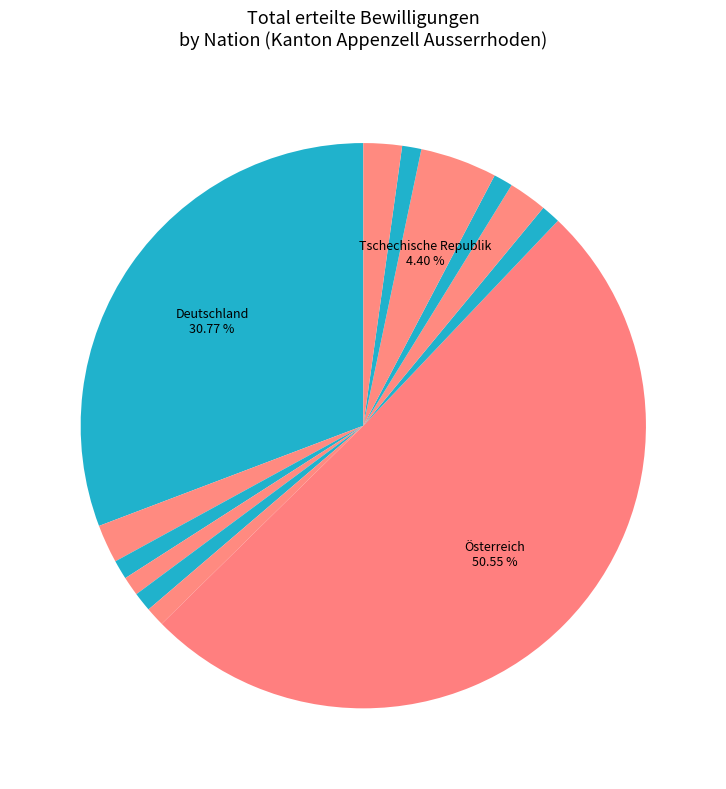

Count the number of slices in the pie.

13